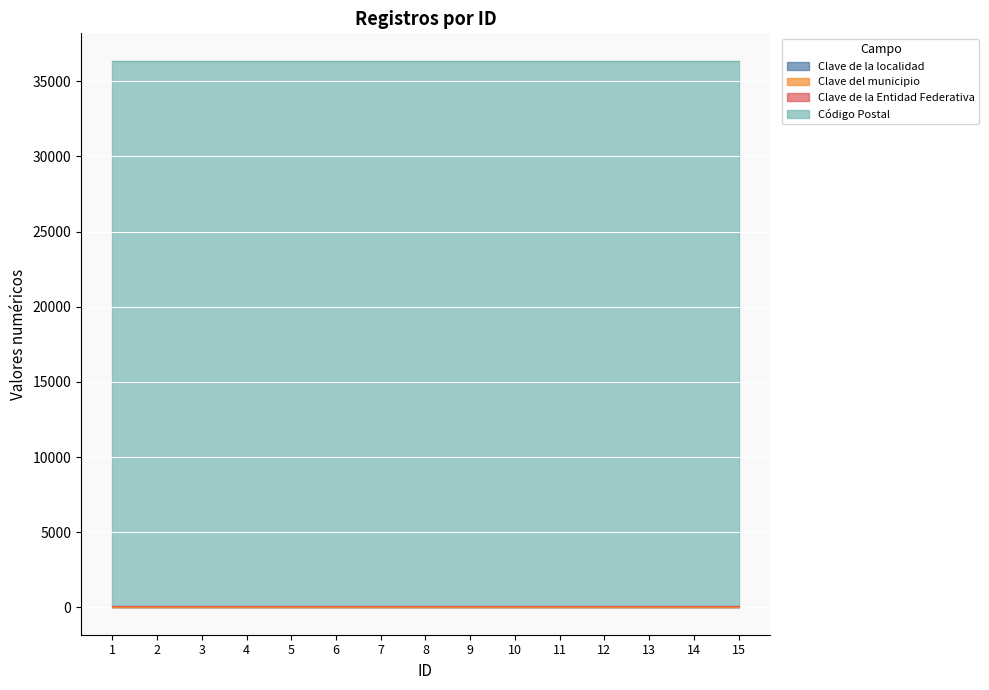

Reading right to left, list all the values displayed in this chart.

Clave de la localidad: 17	17	17	17	17	17	17	17	17	17	17	17	17	17	17
Clave del municipio: 37	37	37	37	37	37	37	37	37	37	37	37	37	37	37
Clave de la Entidad Federativa: 11	11	11	11	11	11	11	11	11	11	11	11	11	11	11
Código Postal: 36297	36297	36297	36297	36297	36297	36297	36297	36297	36297	36297	36297	36297	36297	36297